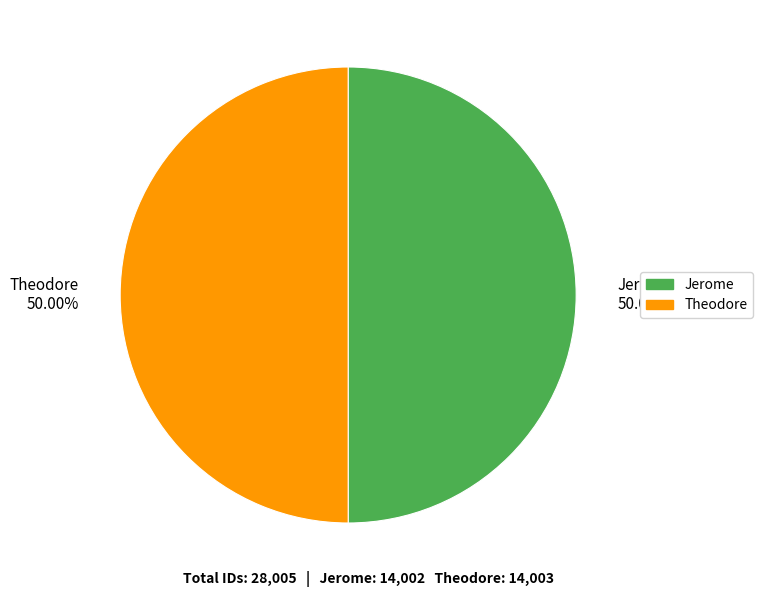

What is the ratio of the value at Jerome 50.00% to the value at Theodore 50.00%?

1.0